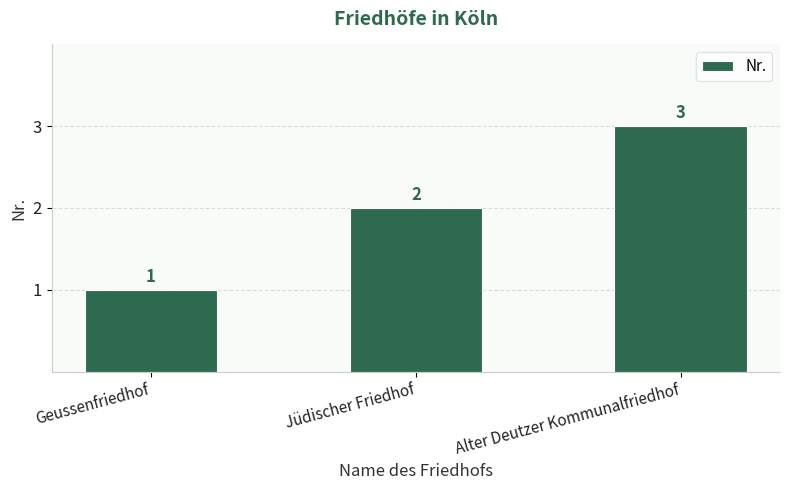

What position from the right is Geussenfriedhof?

3